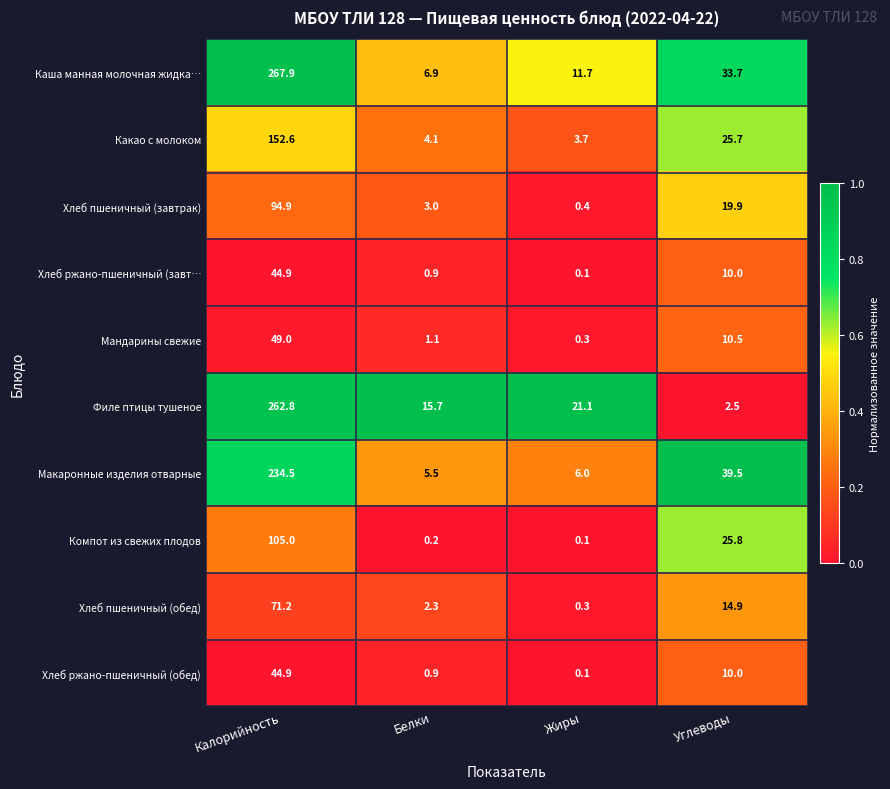

What is the sum of the Филе птицы тушеное values at Углеводы and Калорийность?

265.3